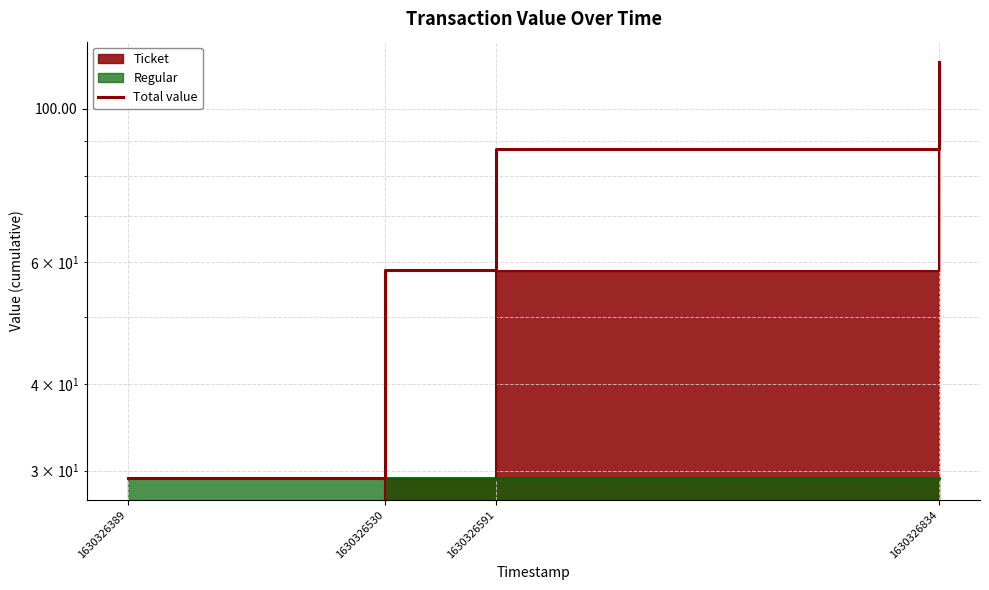

What is the value of the 1st point from the left?

29.3